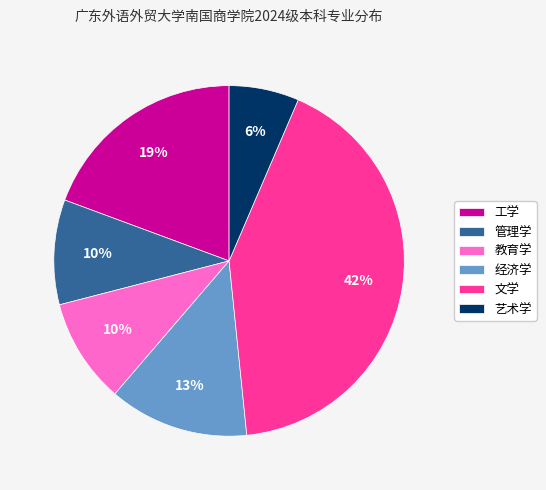

Between 工学 and 艺术学, which is larger?

工学